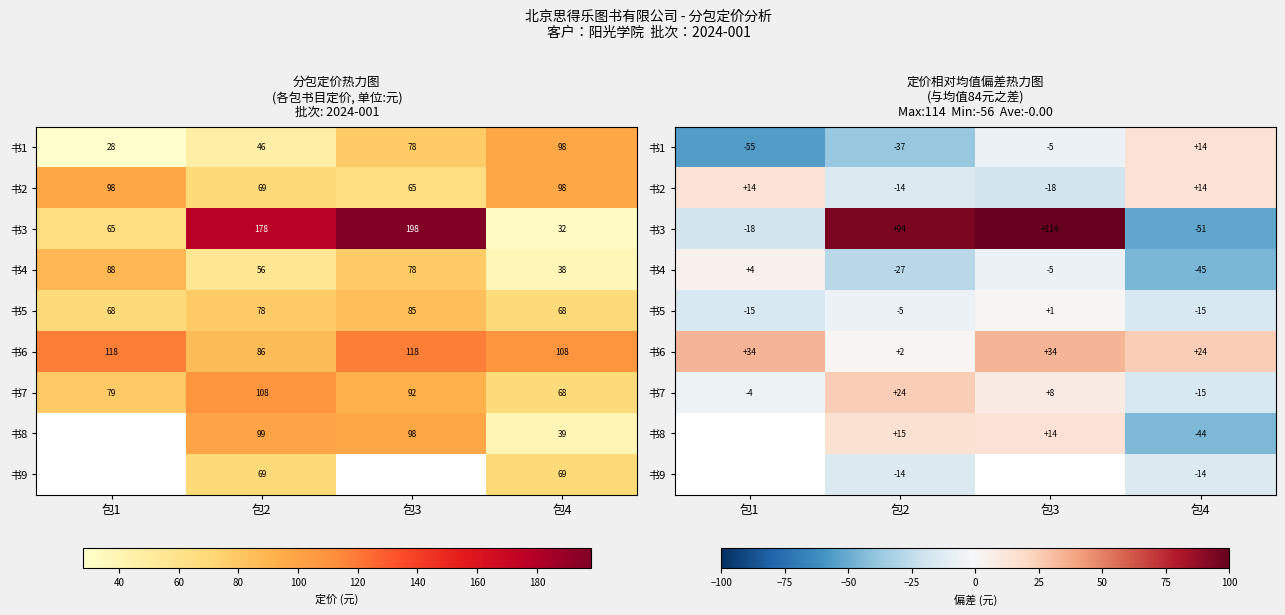

Where is 书5 nearest to the value -7?

包2